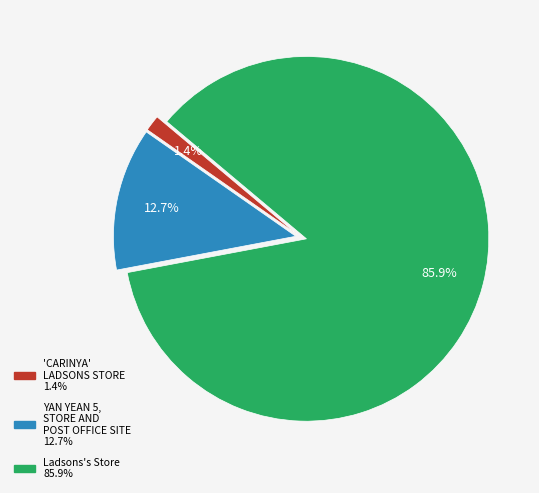

To the nearest percent, what portion does 'CARINYA' LADSONS STORE represent?

1%